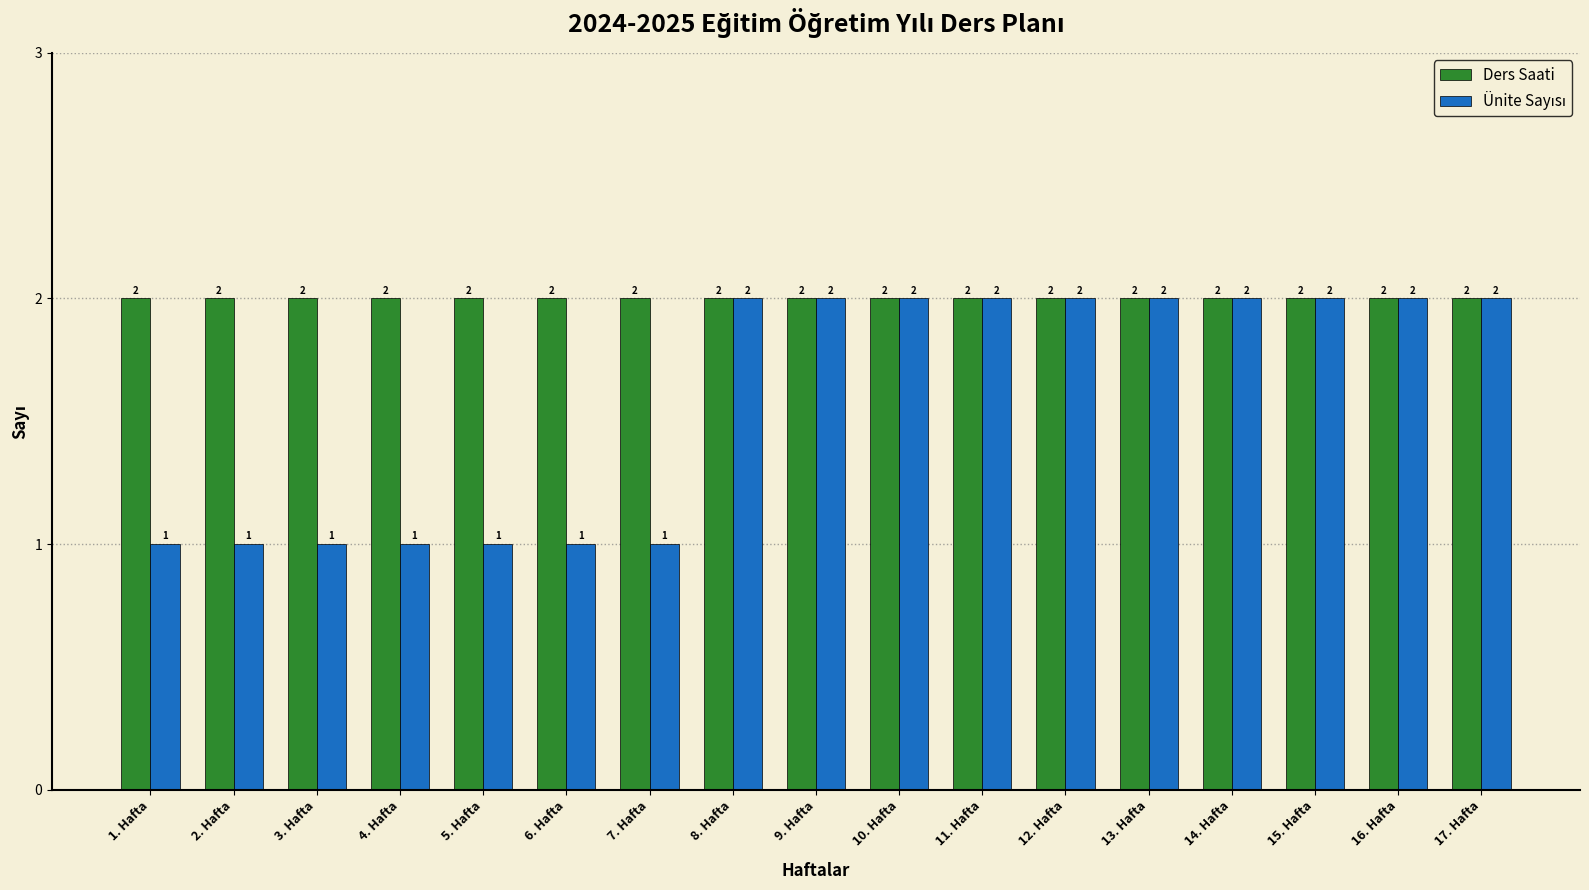

Are the bars grouped side by side (vs. stacked)?

Yes